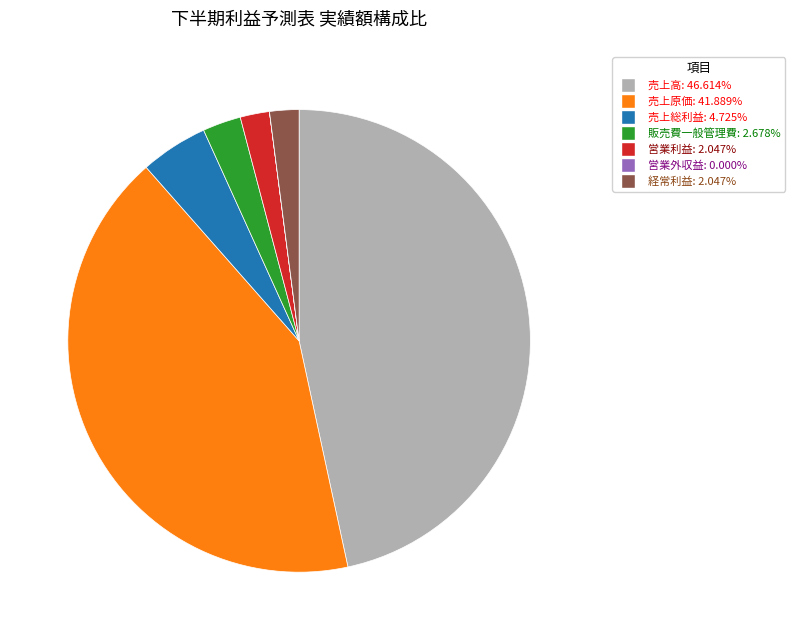

Which has a higher value, 販売費一般管理費 or 経常利益?

販売費一般管理費